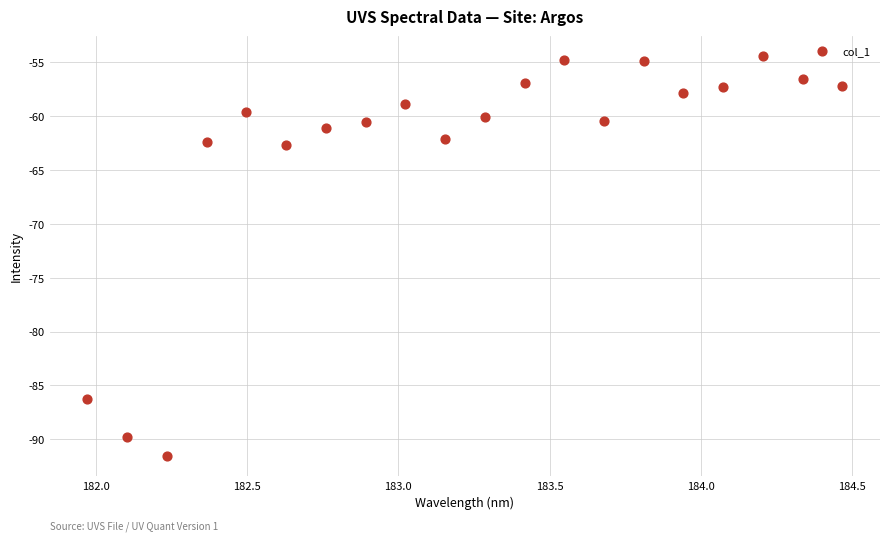

What is the range of X values (max minus min)?

2.5